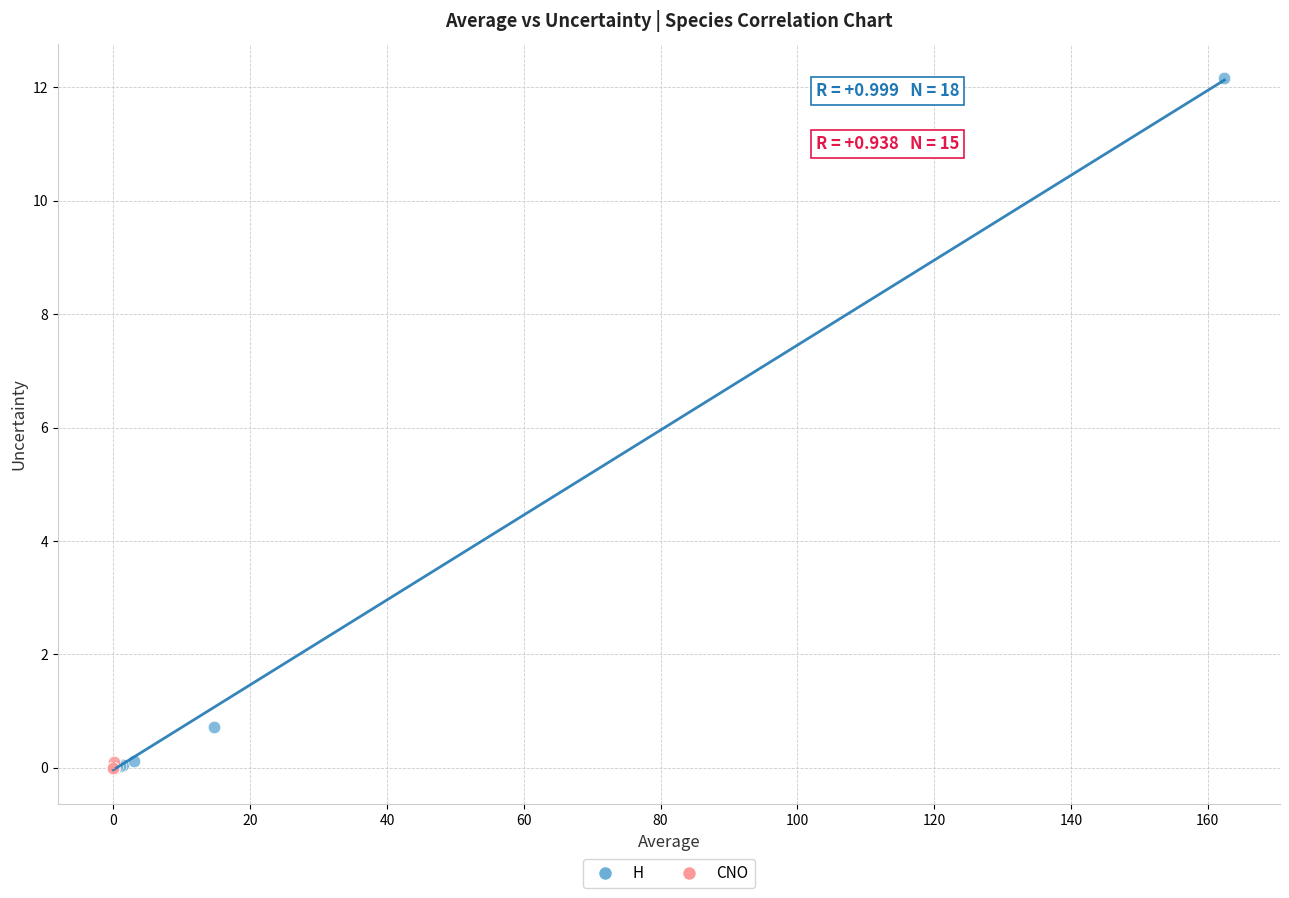

Which series contains the highest Y value?

H